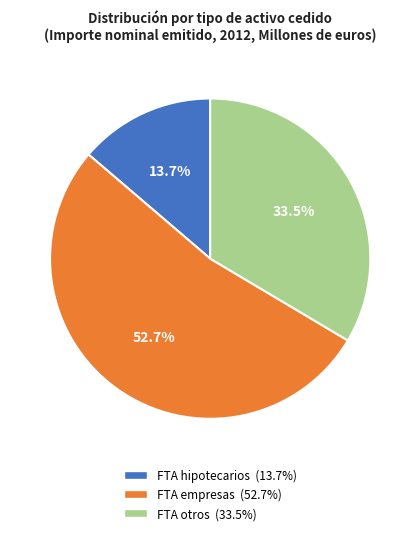

What is the smallest slice in the pie chart?

FTA hipotecarios